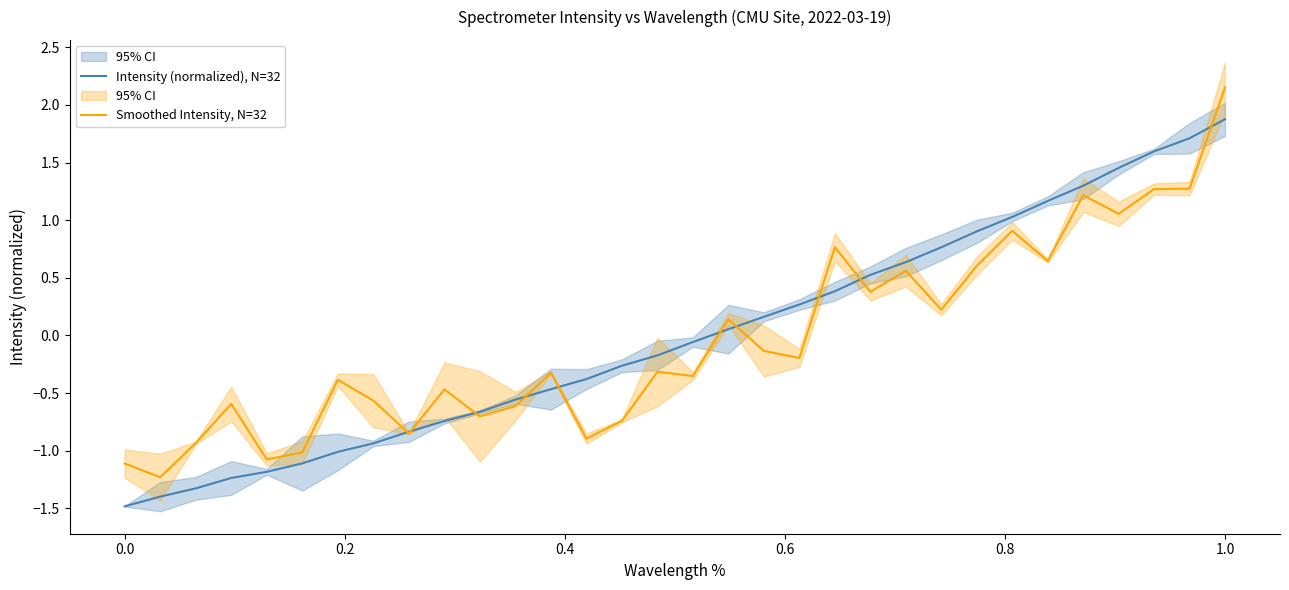

What is the highest value of the Intensity (normalized), N=32 series?

1.9